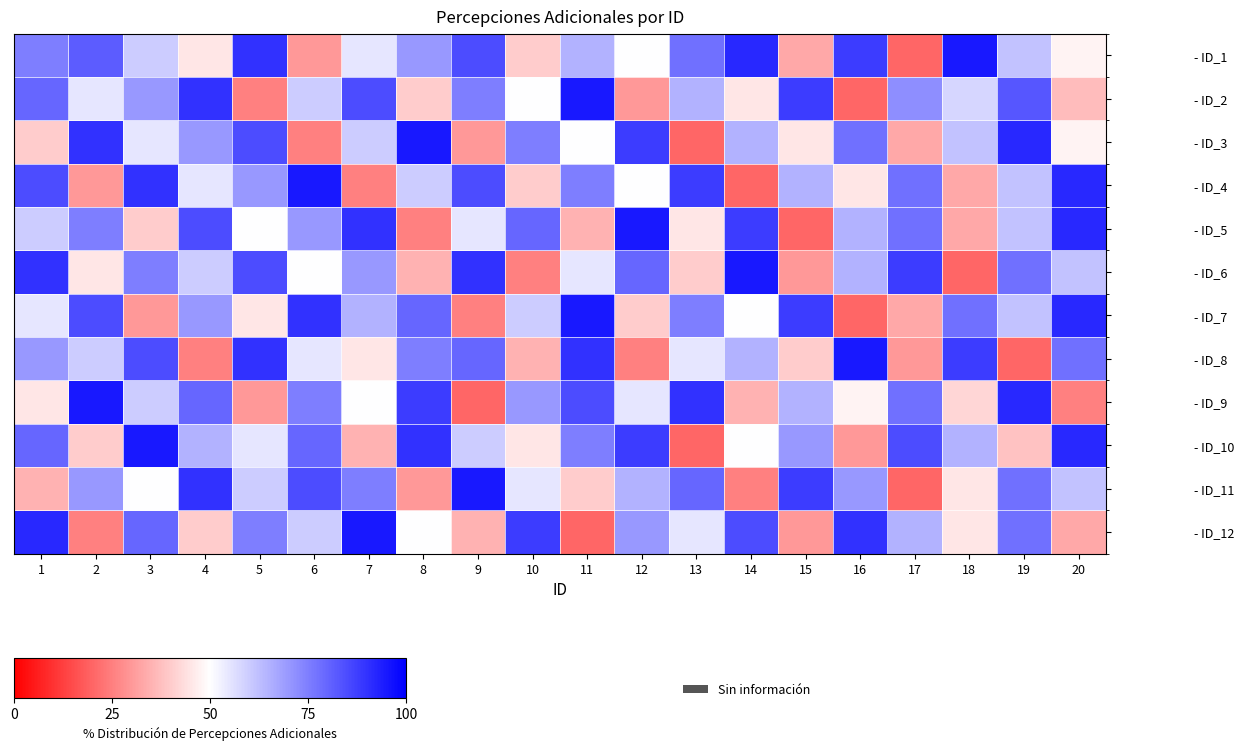

What is the total value across all series at 18?

664